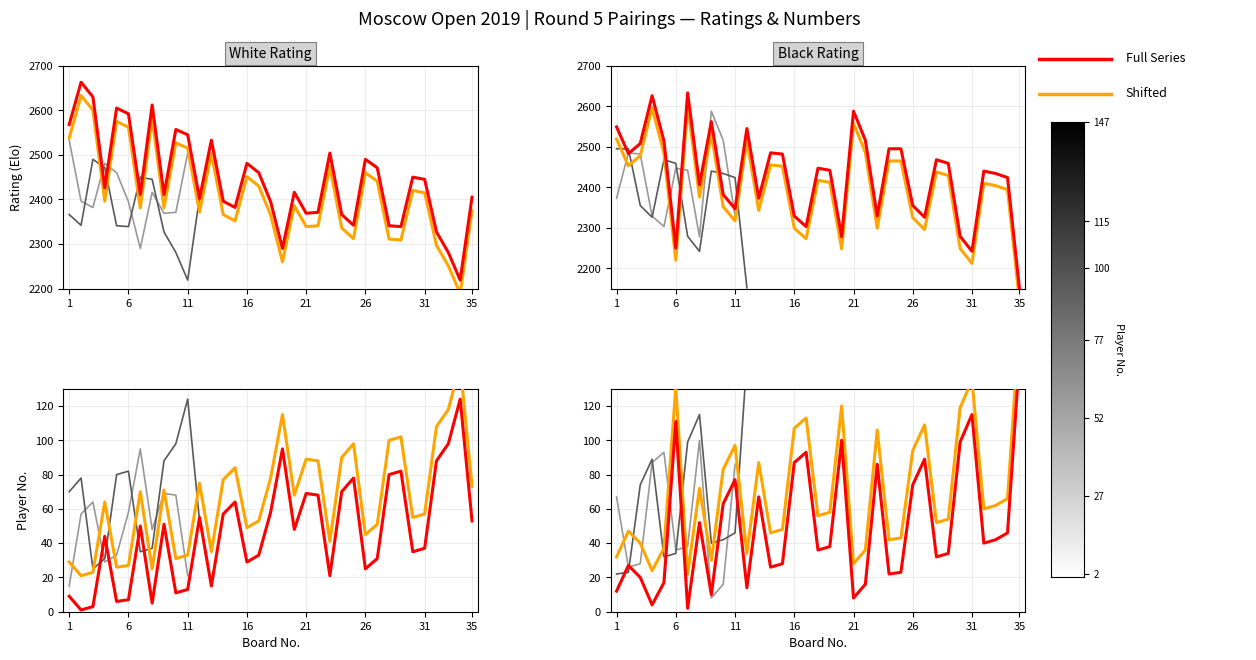

What is the spread (max minus min) of values at 5?

2599